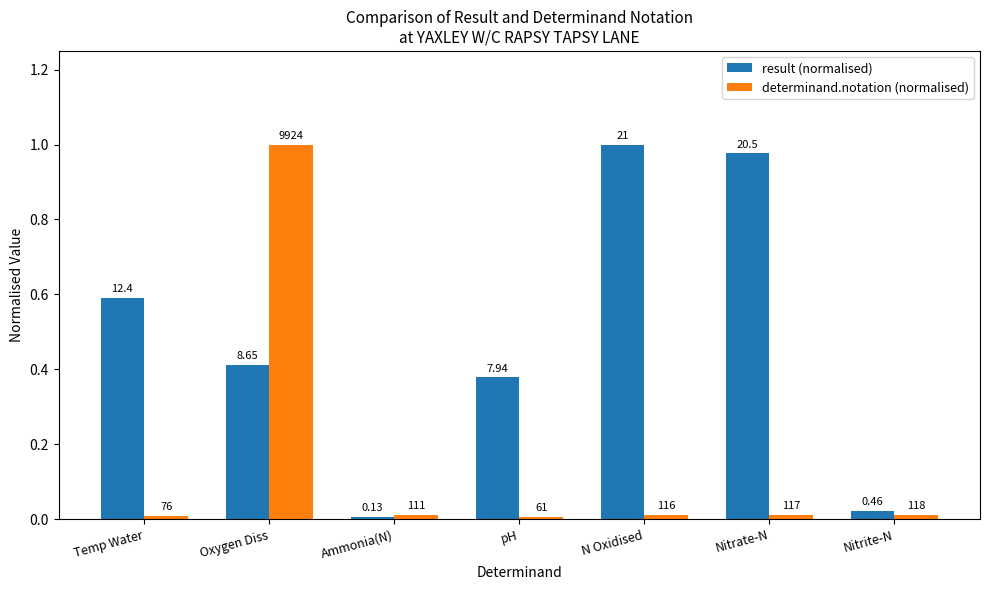

Which series changed the most between Oxygen Diss and N Oxidised?

determinand.notation (normalised)